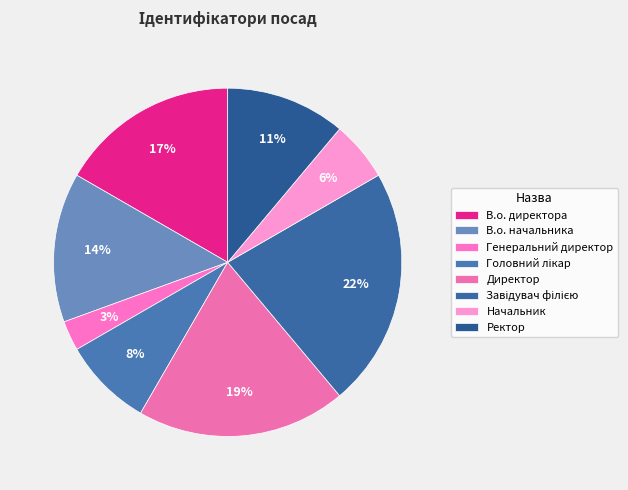

How many slices are in this pie chart?

8